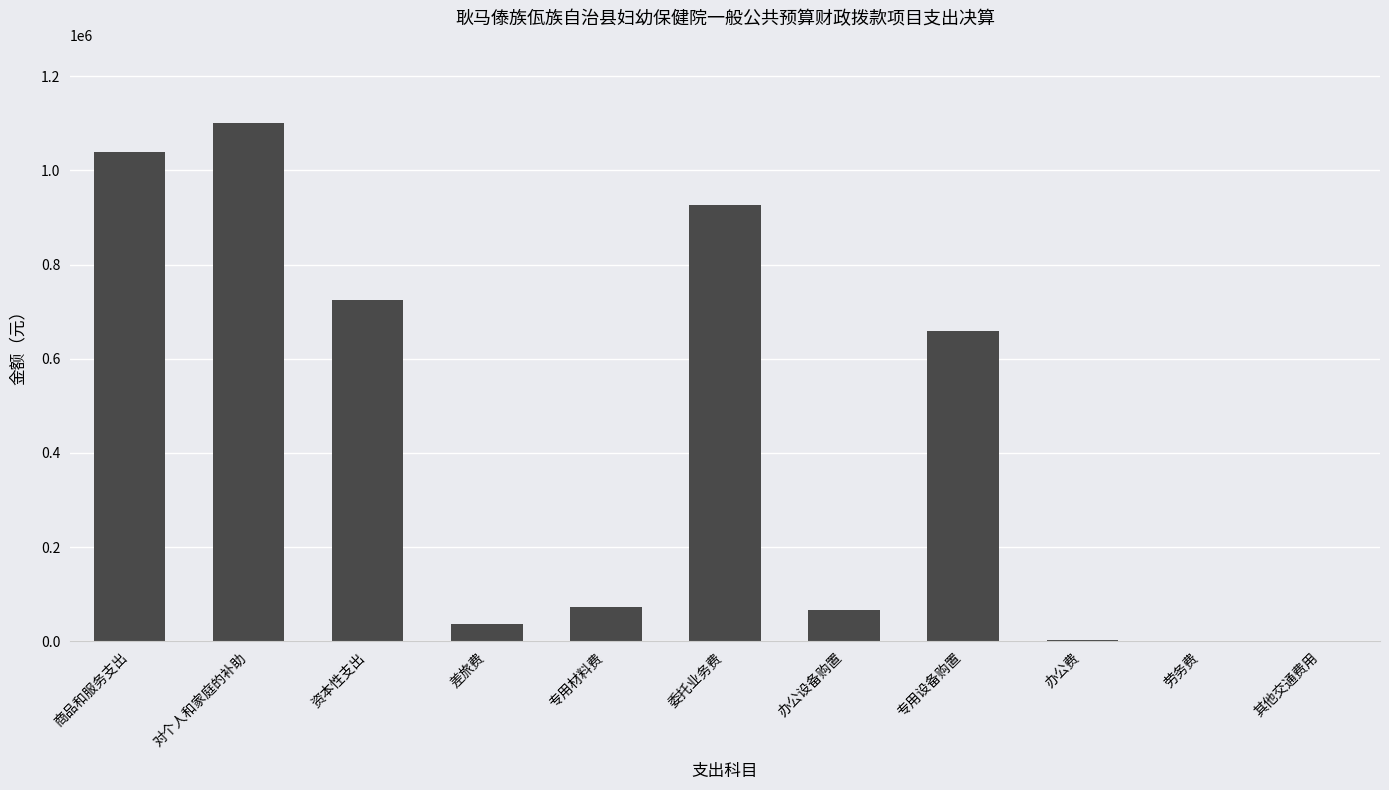

At which label is the value closest to 550876?

专用设备购置